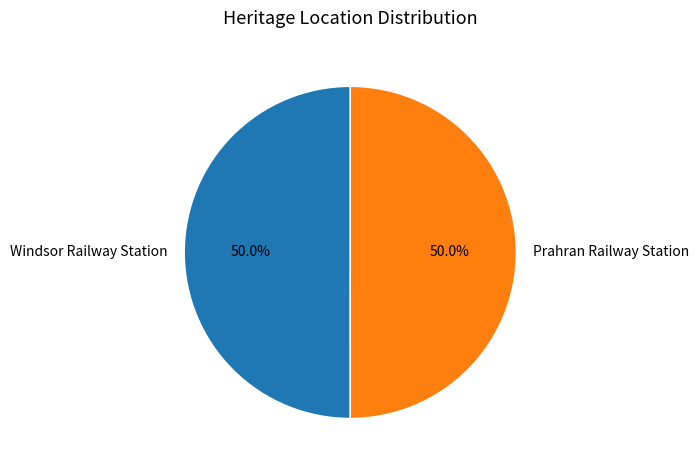

The Windsor Railway Station slice represents 64% of the pie. True or false?

False